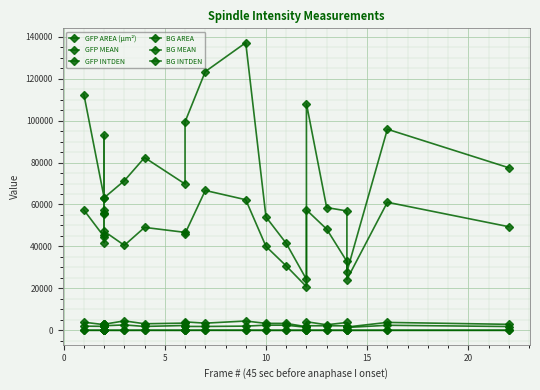

How many interior local peaks does the BG INTDEN series have?

5